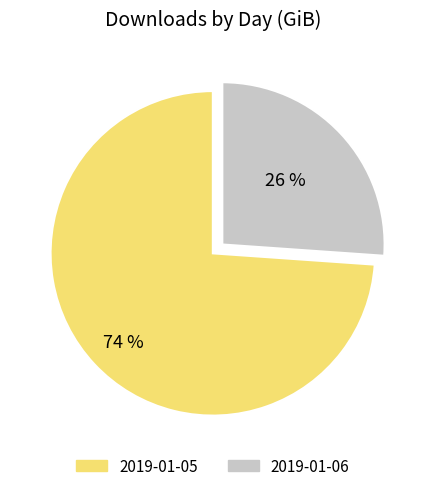

Which slice is the smallest?

2019-01-06